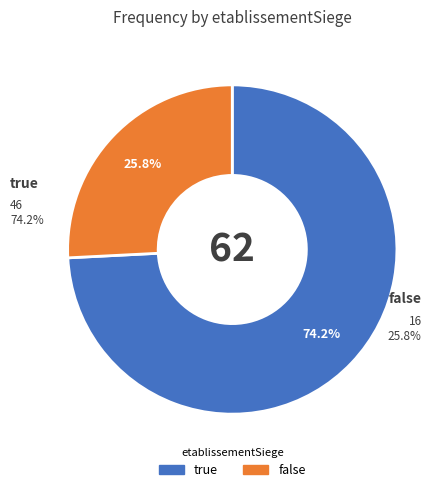

To the nearest percent, what portion does true represent?

74%